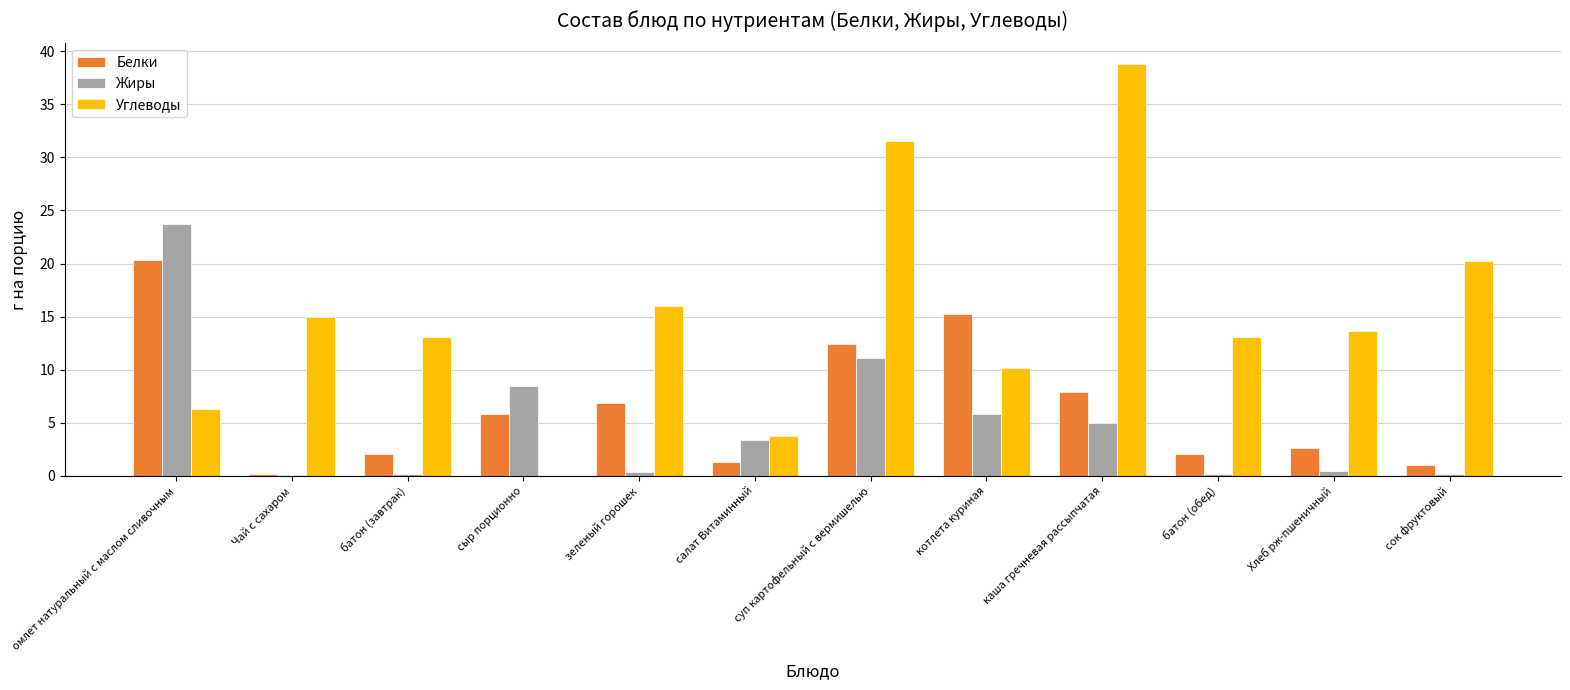

What is the sum of all Белки values?

77.7